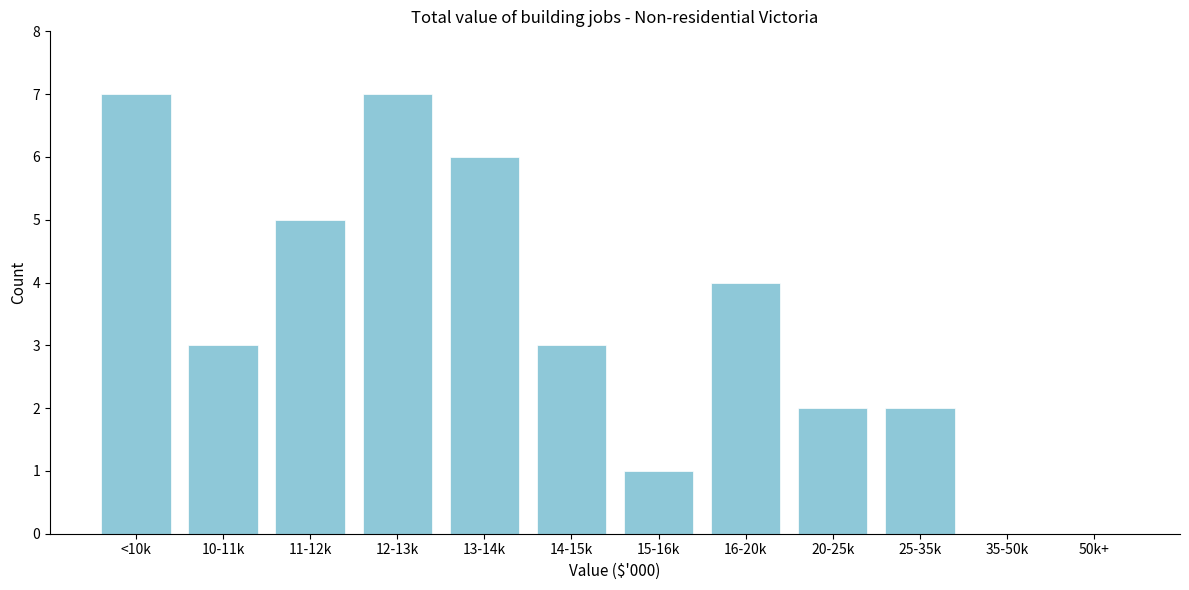

Reading left to right, list all the values displayed in this chart.

<10k=7	10-11k=3	11-12k=5	12-13k=7	13-14k=6	14-15k=3	15-16k=1	16-20k=4	20-25k=2	25-35k=2	35-50k=0	50k+=0